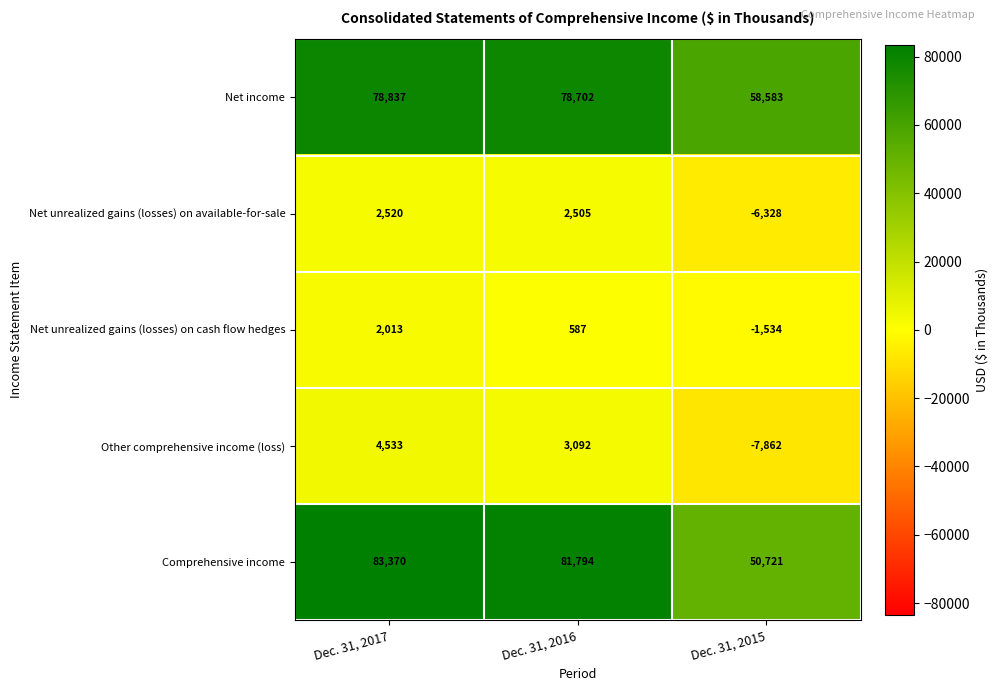

Read the Other comprehensive income (loss) value at Dec. 31, 2017, to the nearest 100.

4500